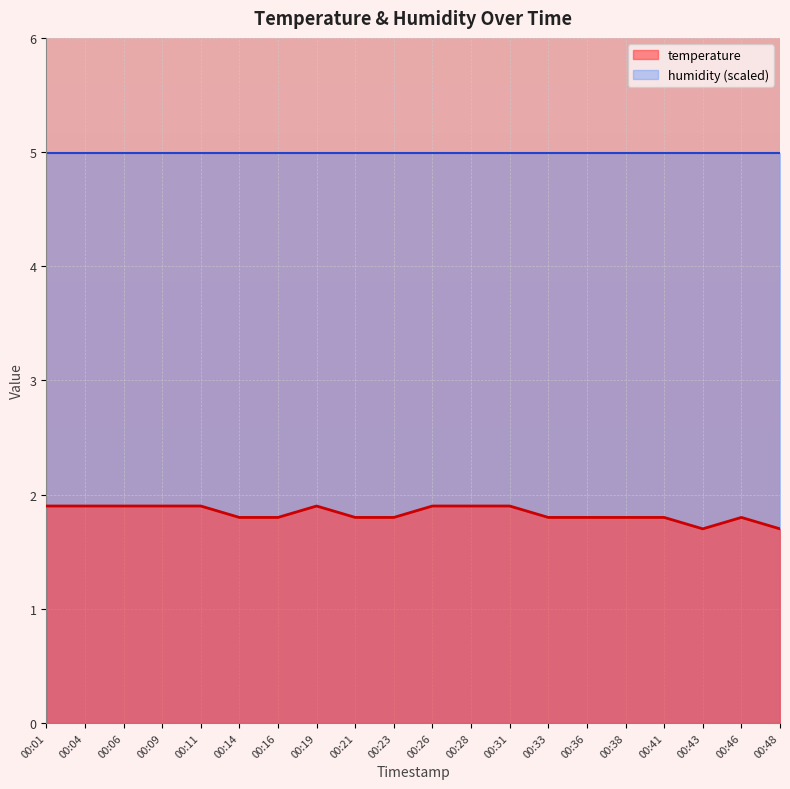

True or false: temperature has a value of 1.0 at 00:01.

False